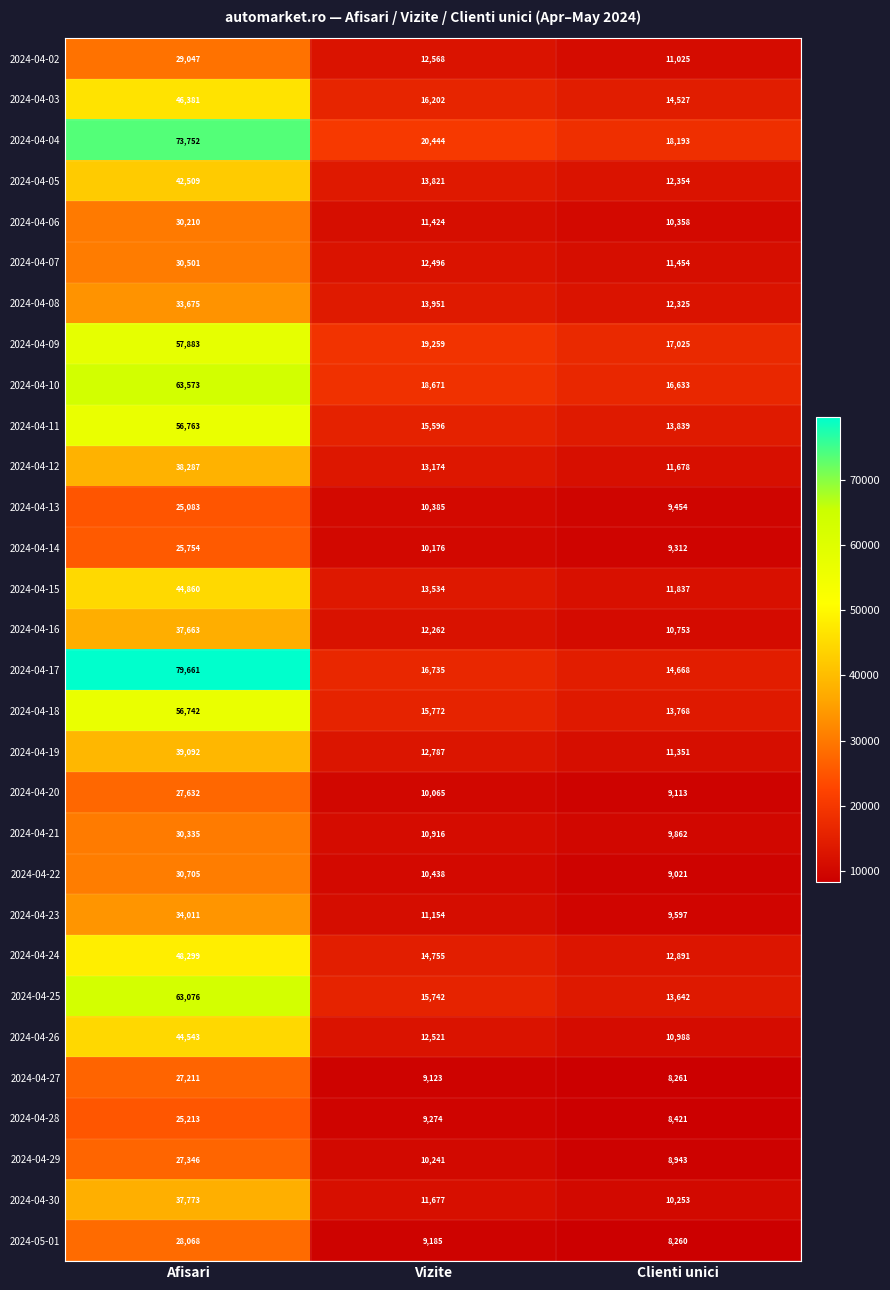

What is the difference between the highest and lowest values at Afisari?

54578